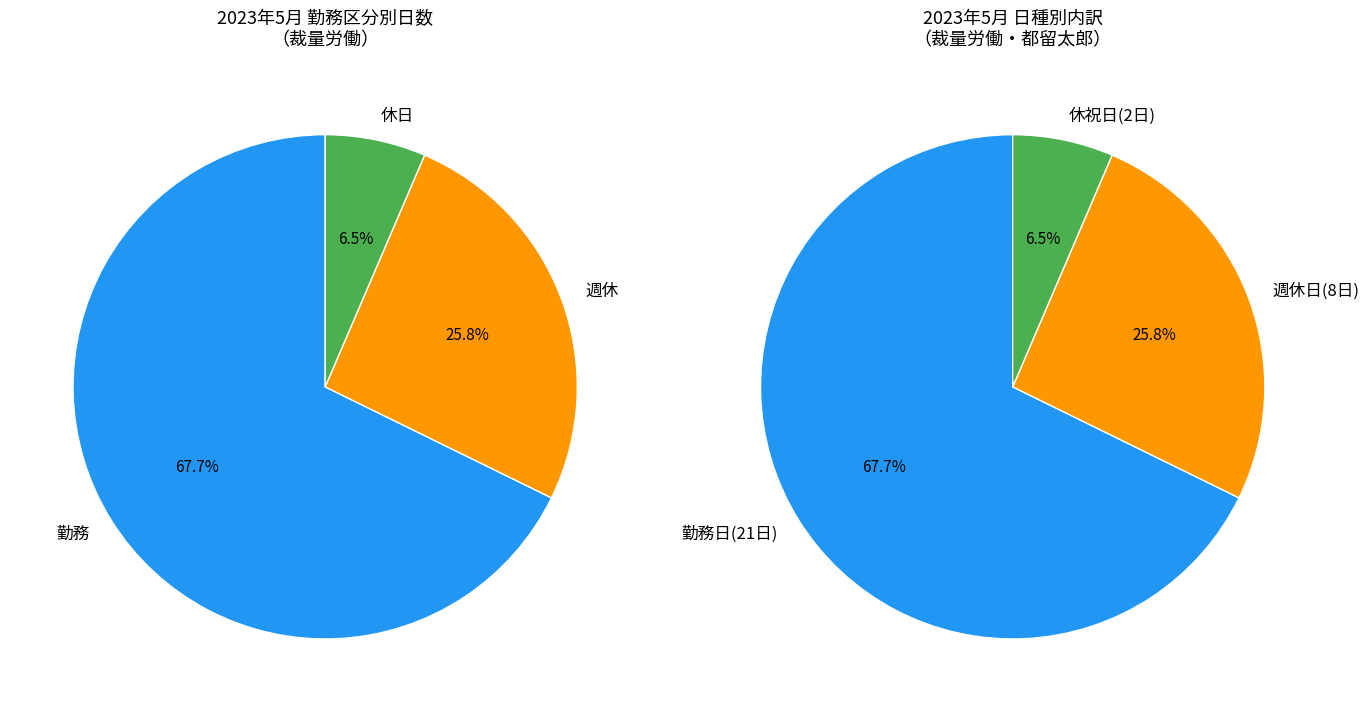

To the nearest percent, what portion does 勤務 represent?

68%